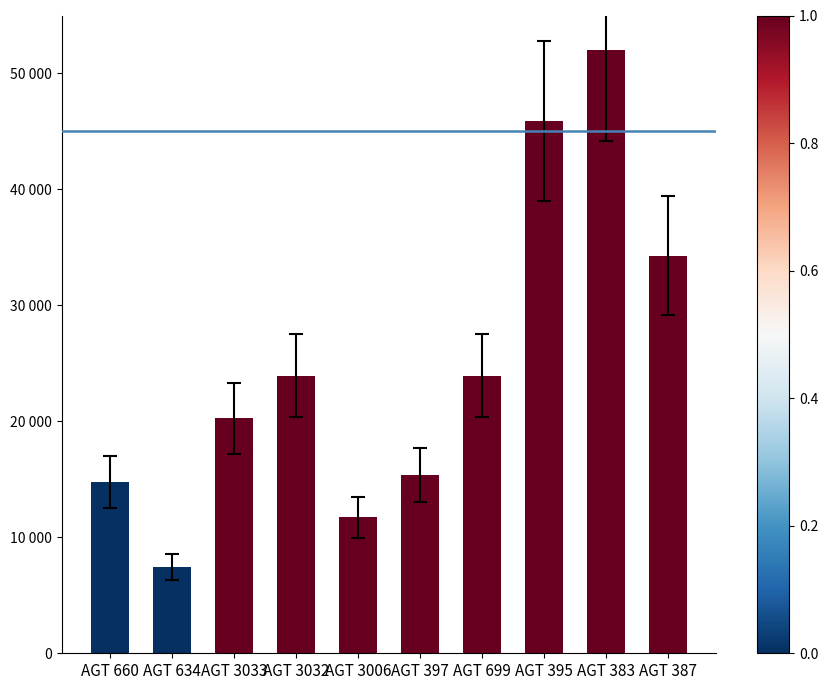

What is the approximate value at AGT 660?

14766.2